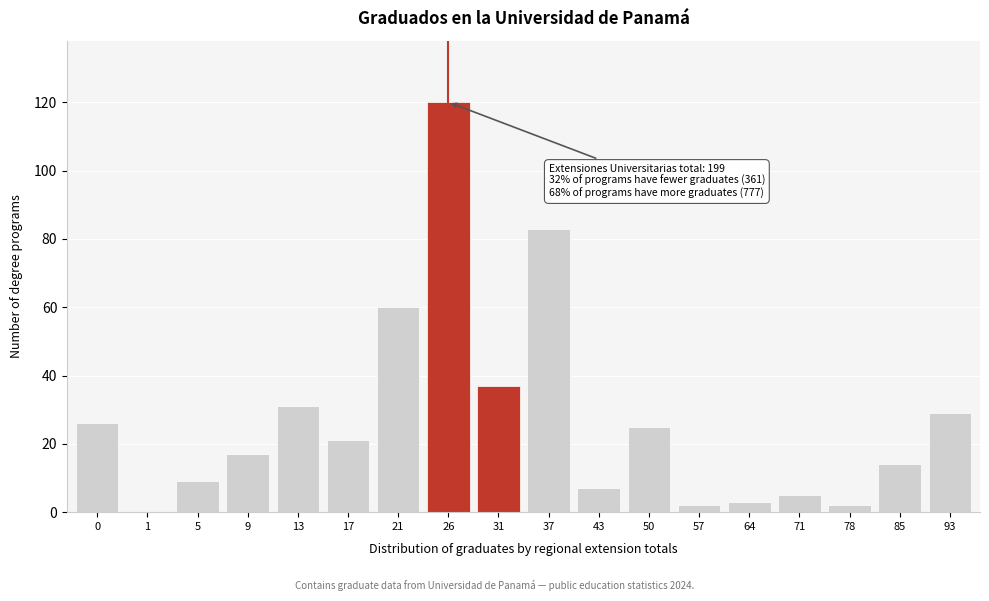

Reading left to right, list all the values displayed in this chart.

0=26	1=0	5=9	9=17	13=31	17=21	21=60	26=120	31=37	37=83	43=7	50=25	57=2	64=3	71=5	78=2	85=14	93=29